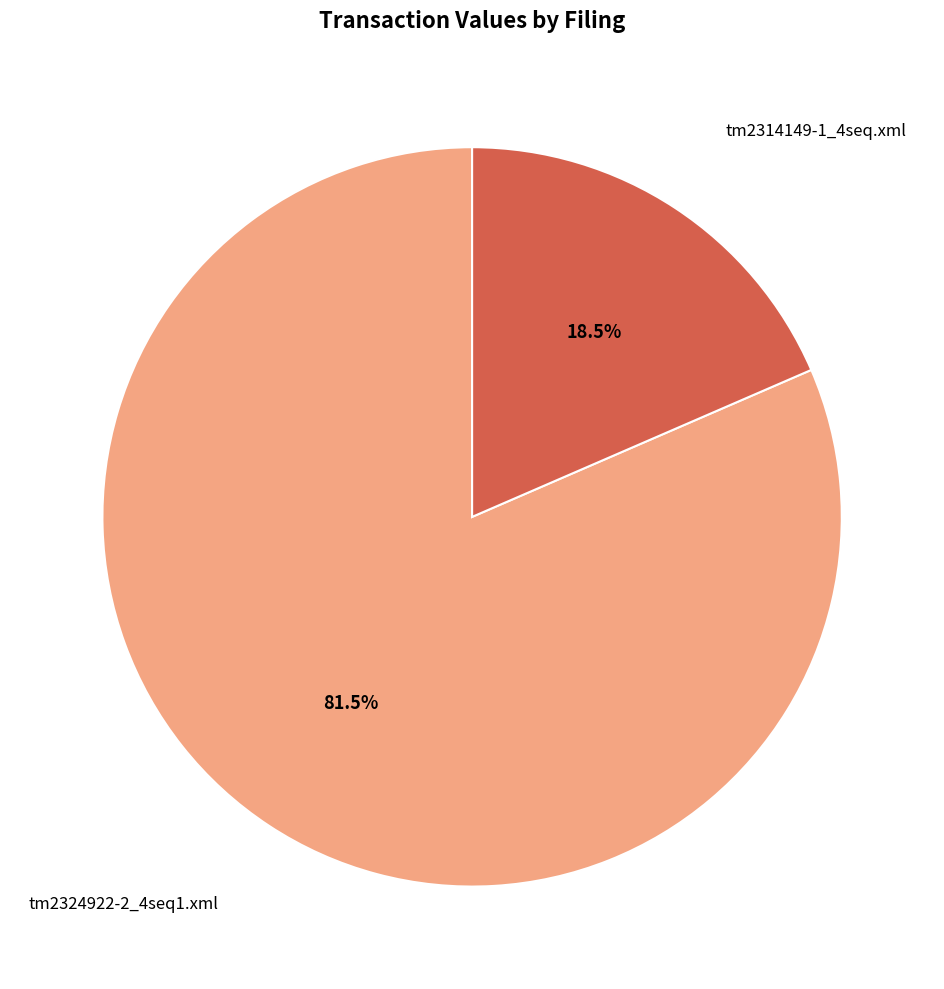

Which has a higher value, tm2314149-1_4seq.xml or tm2324922-2_4seq1.xml?

tm2324922-2_4seq1.xml